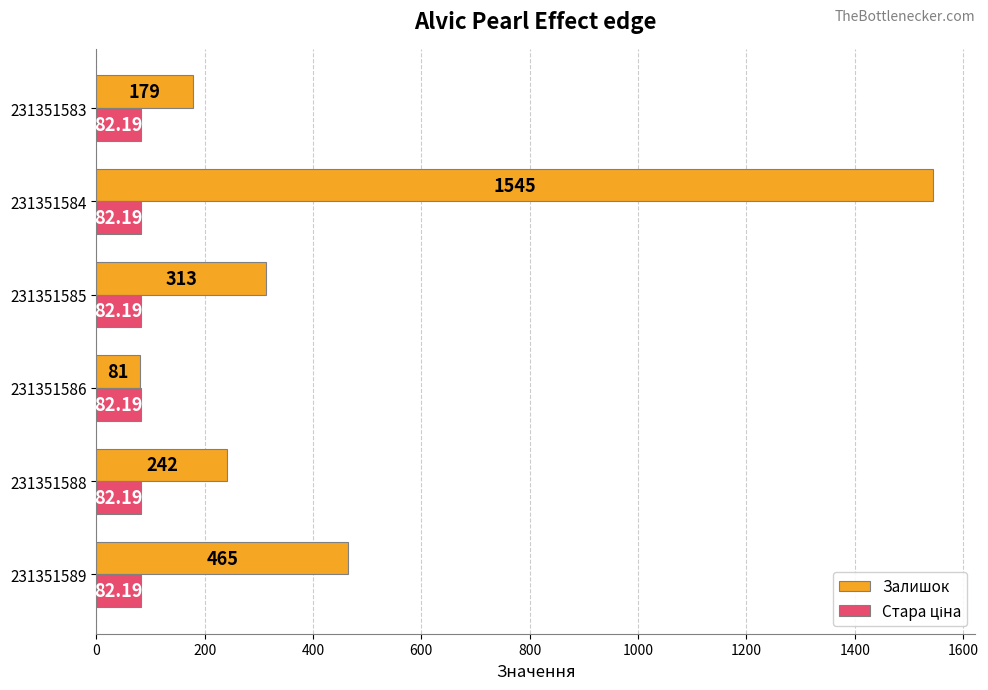

Rank the categories by Залишок value from lowest to highest.

231351586, 231351583, 231351588, 231351585, 231351589, 231351584